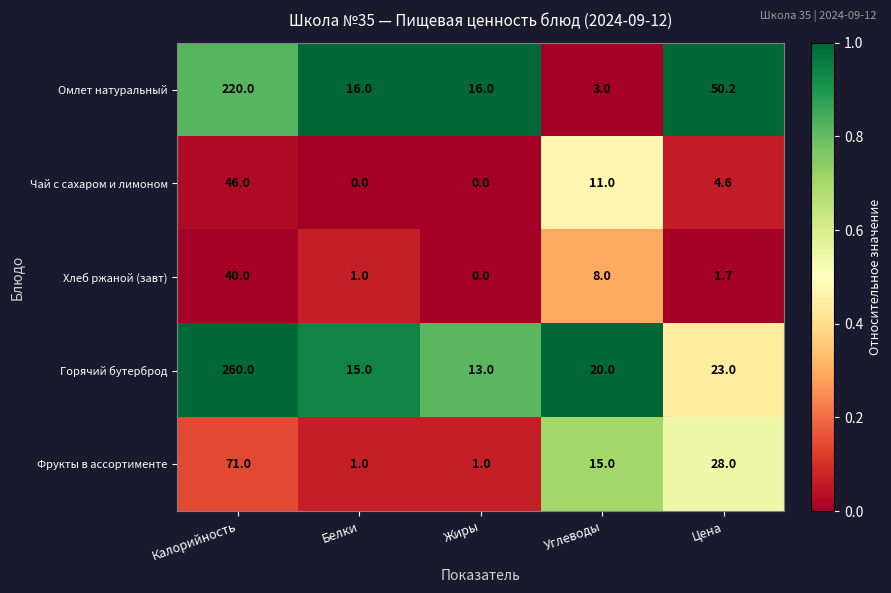

What is the spread (max minus min) of values at Углеводы?

17.0